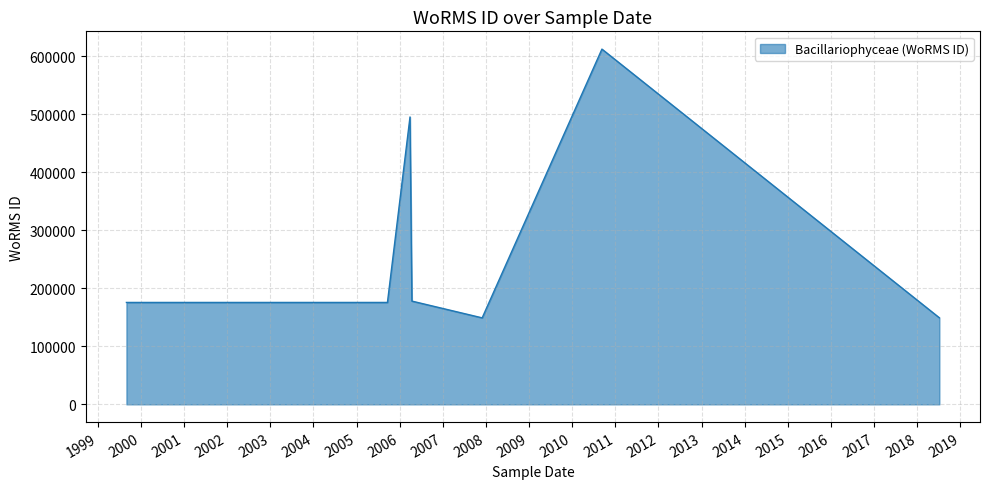

What is the sum of all values?

1934594